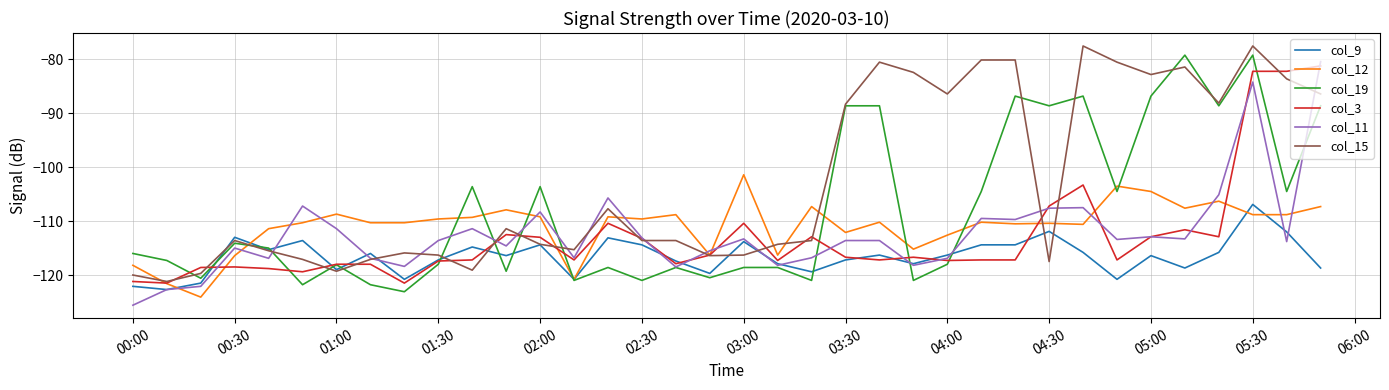

What are all the series names shown in the legend?

col_9, col_12, col_19, col_3, col_11, col_15